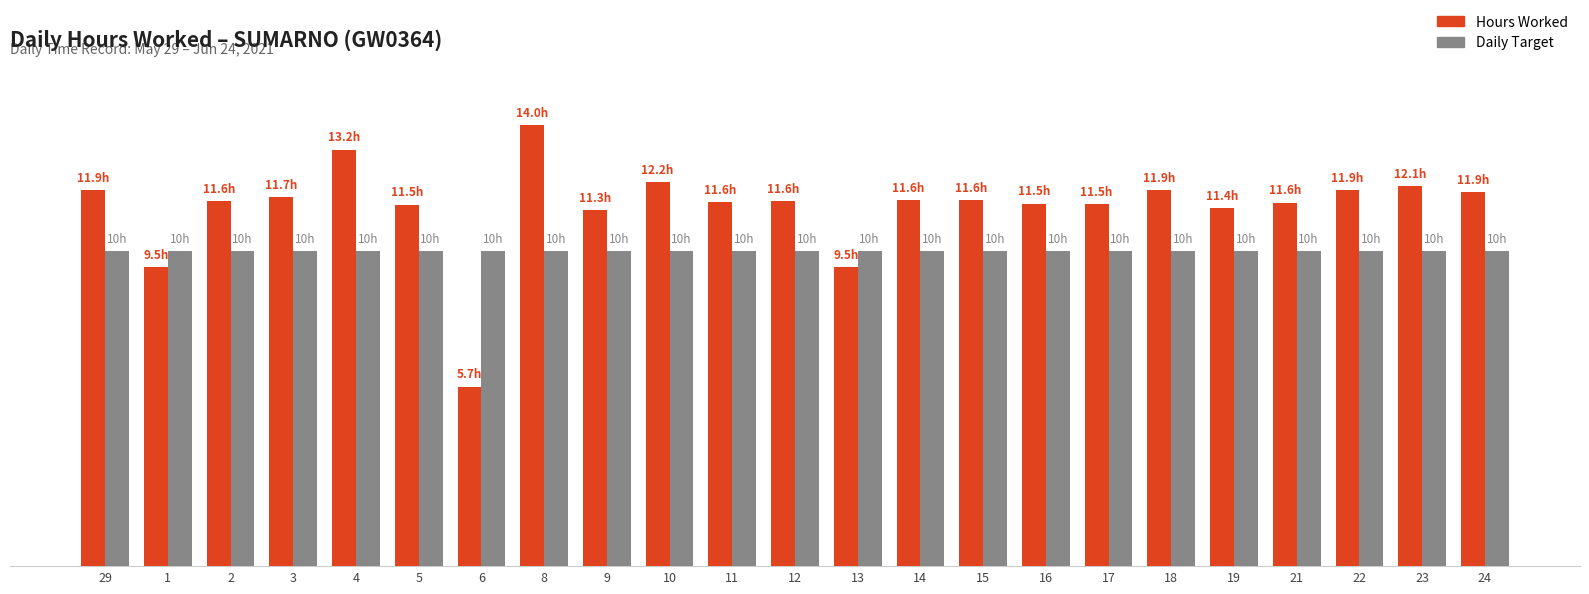

What is the value of the Hours Worked bar at the 17th from the left?

11.5